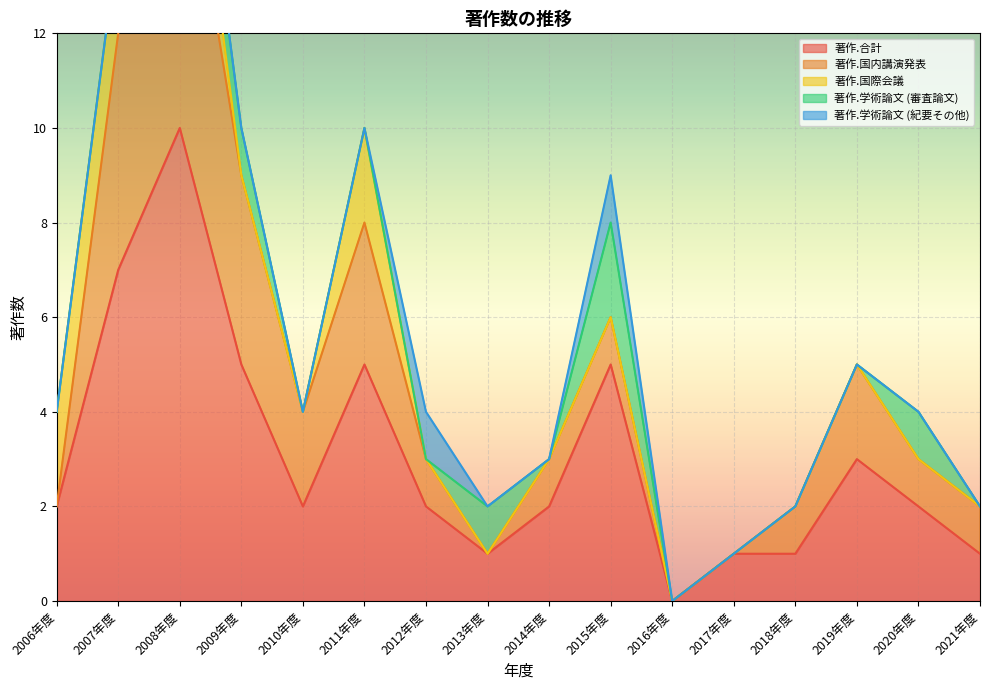

At which label is 著作.国内講演発表 closest to 3?

2011年度